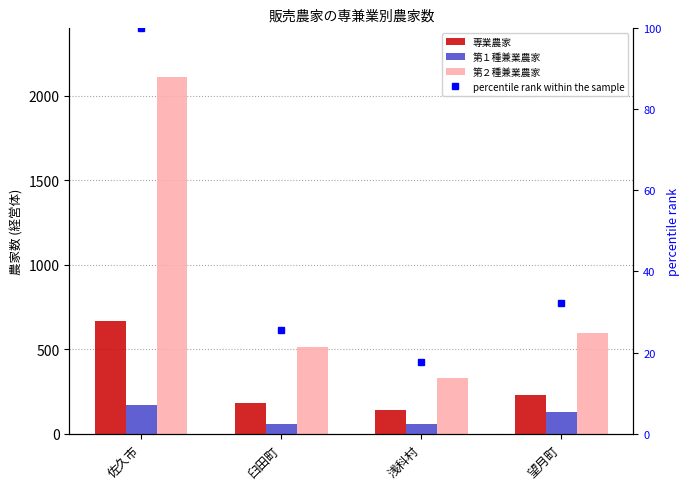

What is the maximum value shown in the chart?

2113.0